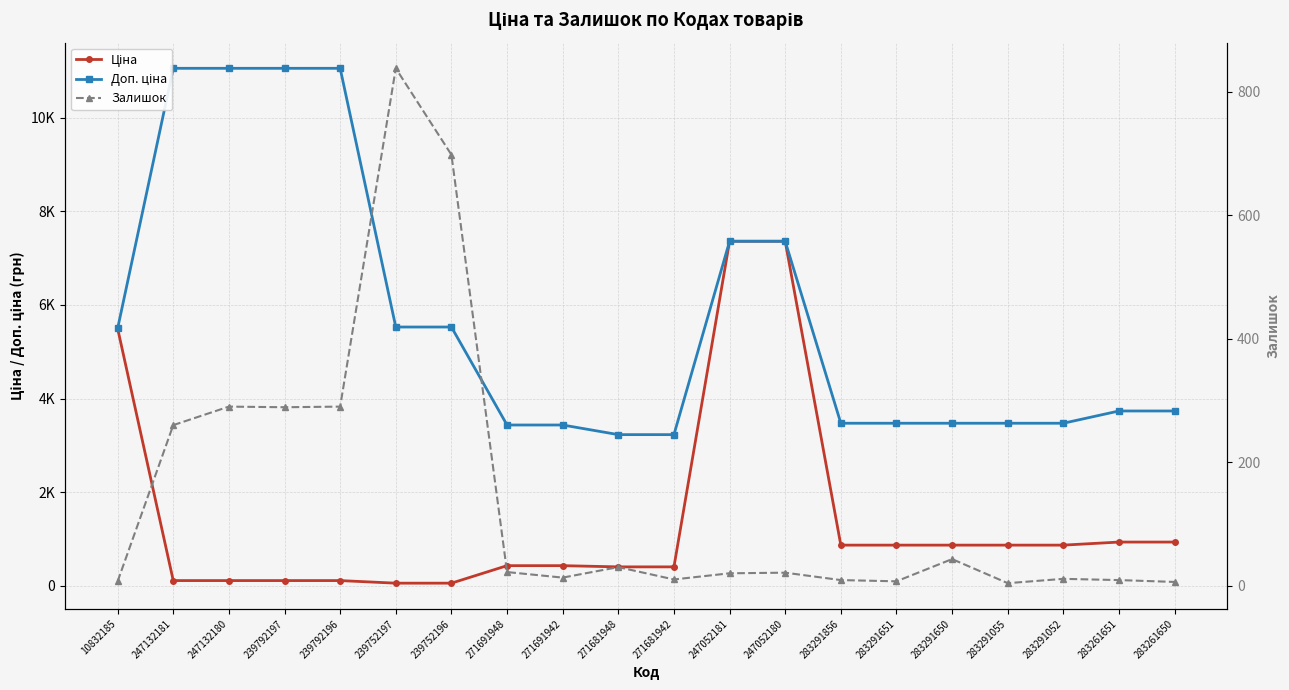

Reading left to right, what are all the values shown in this chart?

Ціна: 10832185=5497.3	247132181=110.5	247132180=110.5	239792197=110.5	239792196=110.5	239752197=55.3	239752196=55.3	271691948=429.3	271691942=429.3	271681948=403.6	271681942=403.6	247052181=7360.2	247052180=7360.2	283291856=868.0	283291651=868.0	283291650=868.0	283291055=868.0	283291052=868.0	283261651=933.5	283261650=933.5
Доп. ціна: 10832185=5497.3	247132181=11055.0	247132180=11055.0	239792197=11055.0	239792196=11055.0	239752197=5528.0	239752196=5528.0	271691948=3434.6	271691942=3434.6	271681948=3228.8	271681942=3228.8	247052181=7360.2	247052180=7360.2	283291856=3472.1	283291651=3472.1	283291650=3472.1	283291055=3472.1	283291052=3472.1	283261651=3734.2	283261650=3734.2
Залишок: 10832185=7.0	247132181=260.0	247132180=290.0	239792197=289.0	239792196=290.0	239752197=838.0	239752196=698.0	271691948=22.0	271691942=13.0	271681948=30.0	271681942=10.0	247052181=20.0	247052180=21.0	283291856=9.0	283291651=7.0	283291650=43.0	283291055=4.0	283291052=11.0	283261651=9.0	283261650=6.0